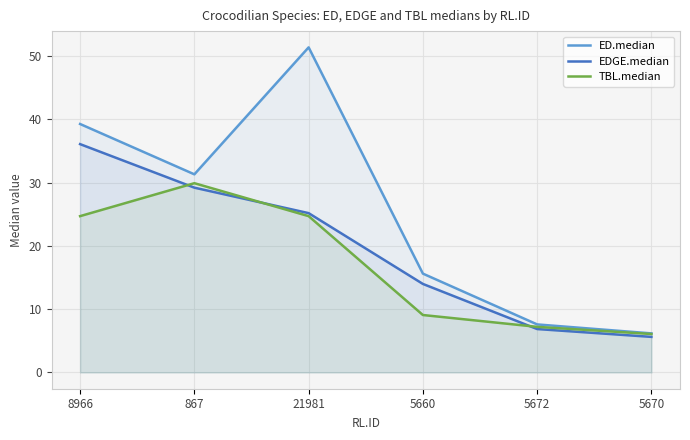

The EDGE.median series shows 36.1 at 8966. True or false?

True